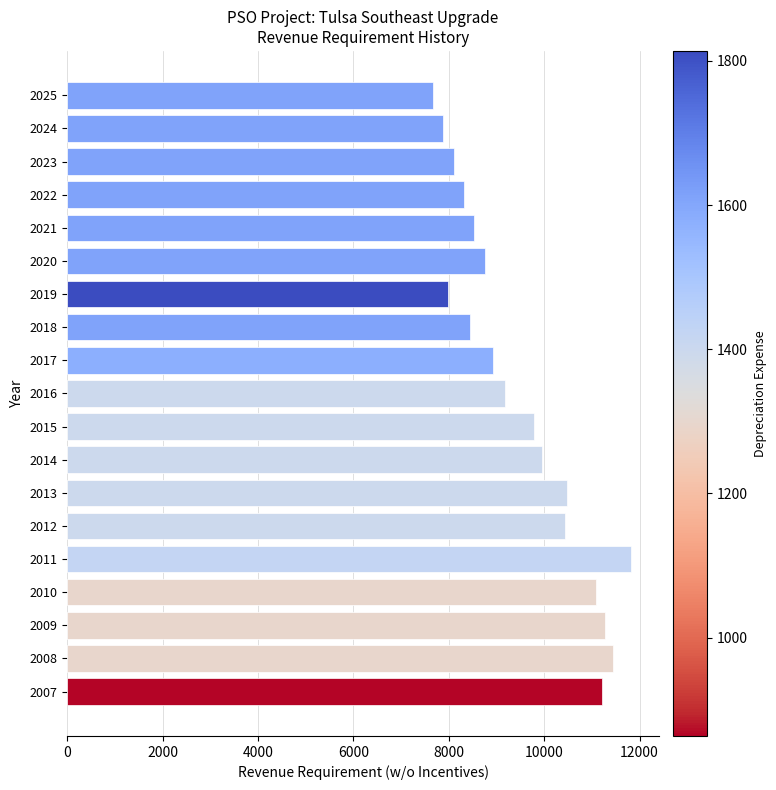

How many distinct data groups are displayed?

1